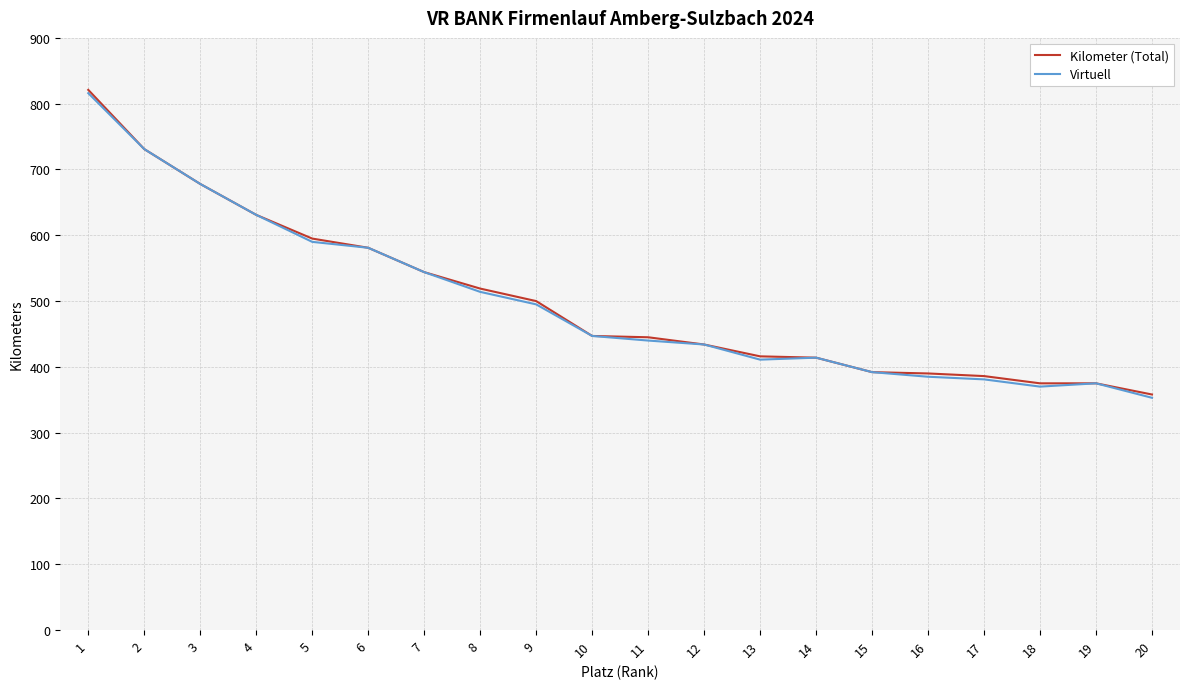

What is the sum of all Kilometer (Total) values?

10032